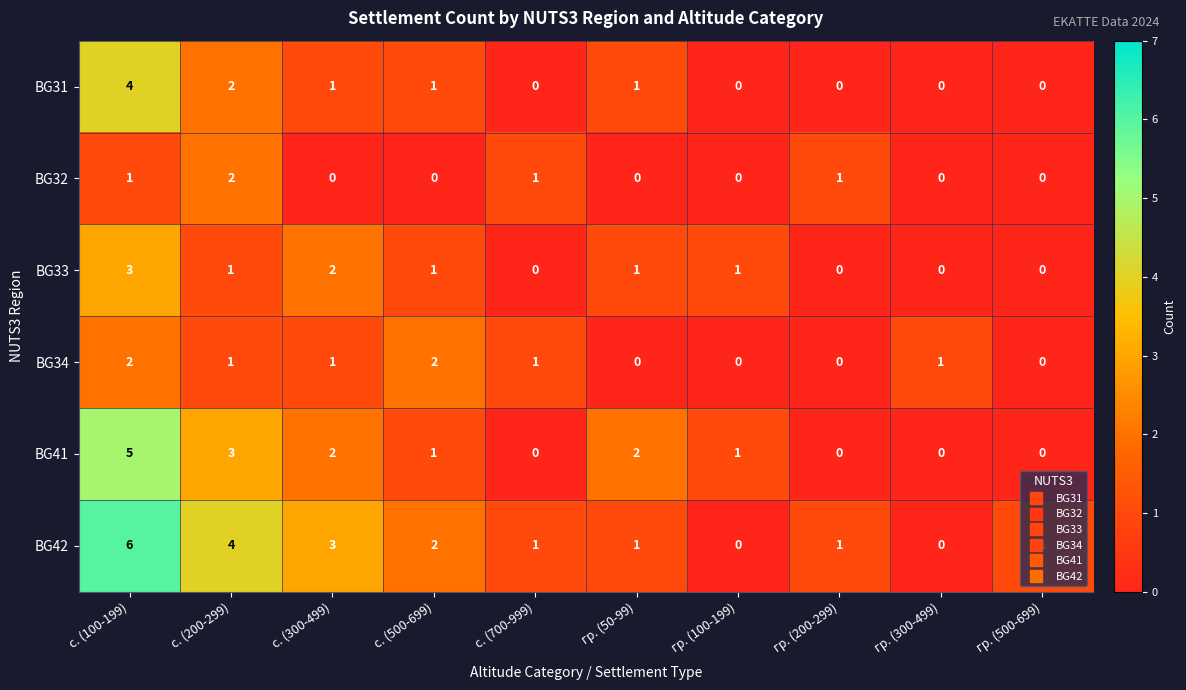

Which series changed the most between с. (700-999) and гр. (200-299)?

BG34